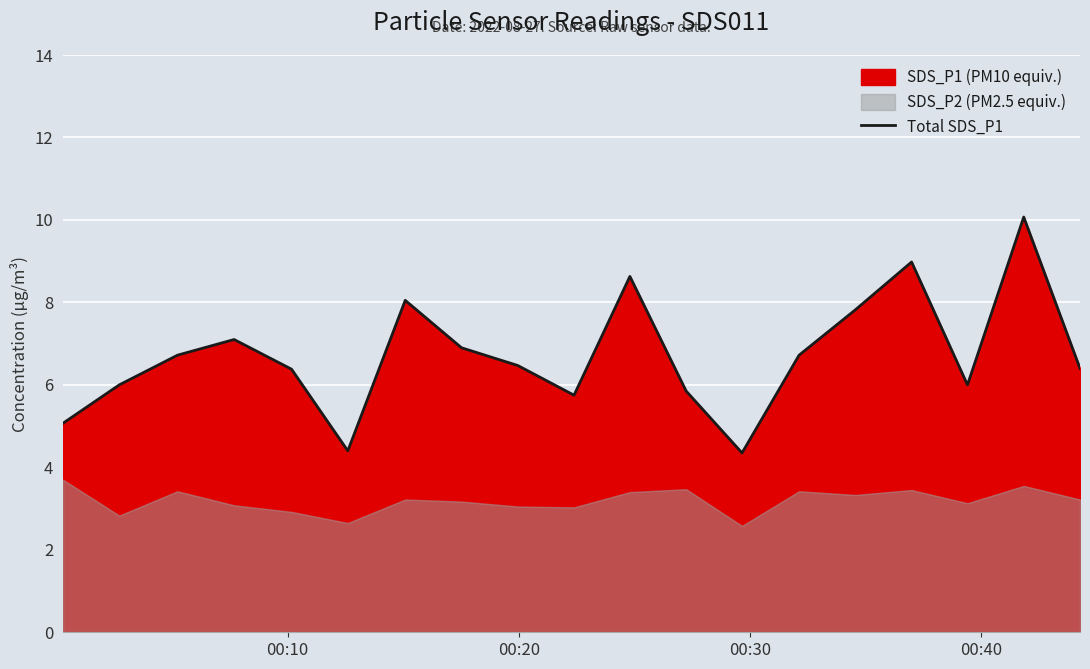

How many lines are shown in the chart?

1